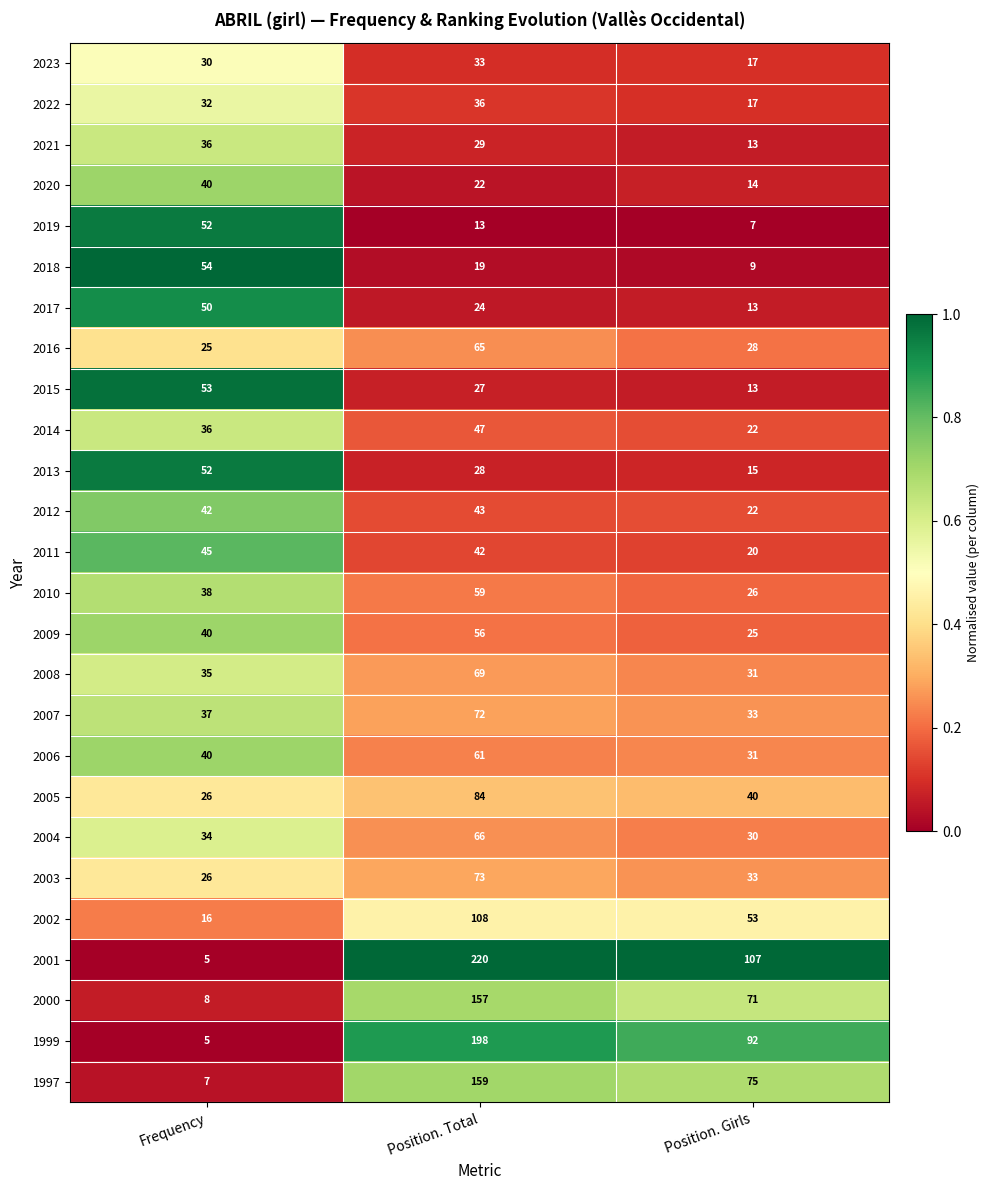

Which series has the largest range (max minus min)?

2001